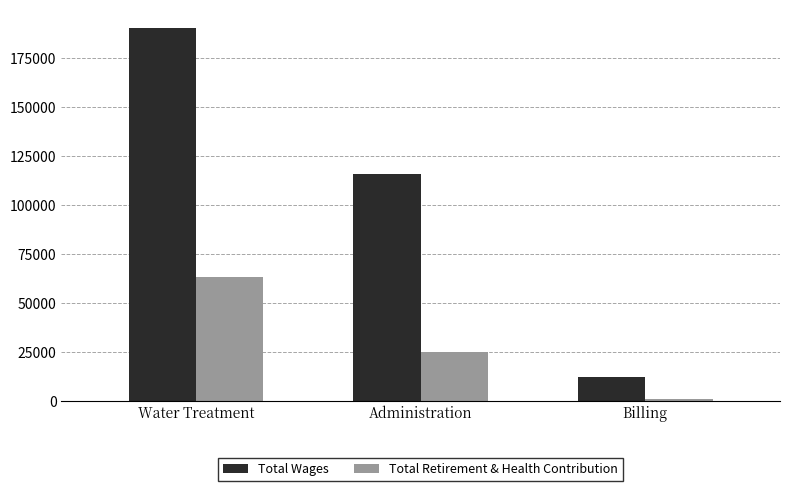

The Total Retirement & Health Contribution series shows 32832 at Administration. True or false?

False